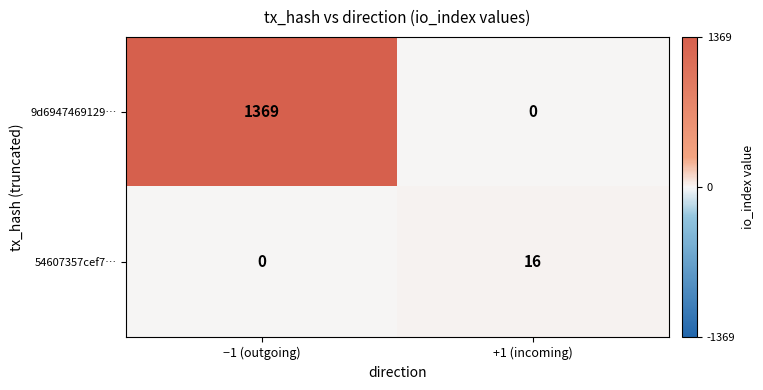

What is the sum of the 9d6947469129… values at −1 (outgoing) and +1 (incoming)?

1369